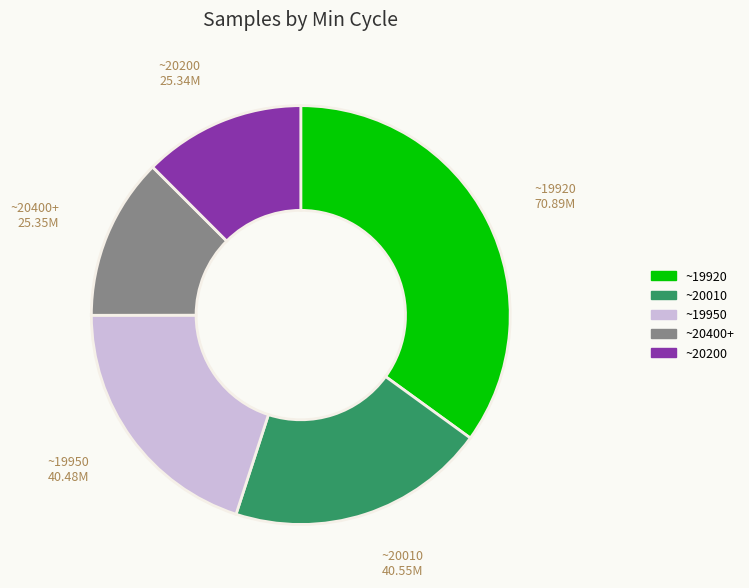

Is ~19920 the majority of the pie?

No